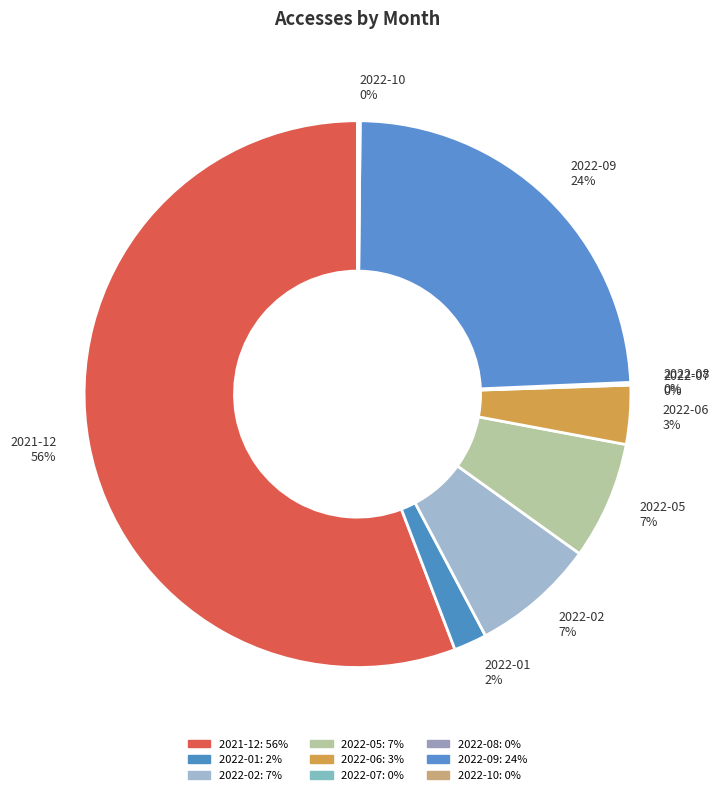

True or false: 2021-12 accounts for 43% of the total.

False